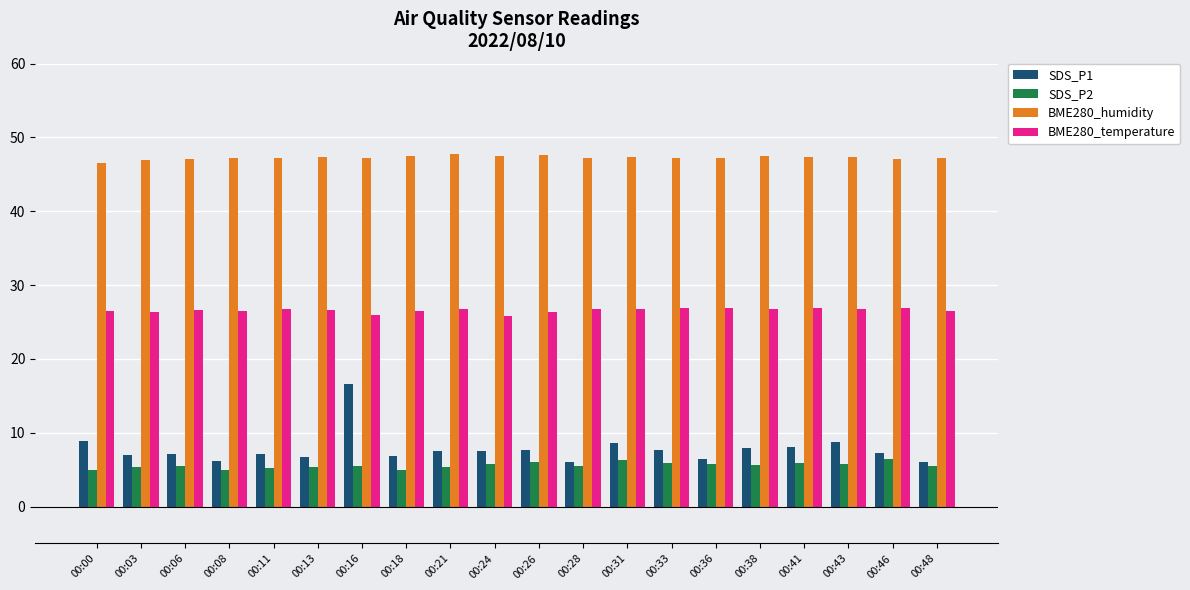

At how many categories does at least one series exceed 6?

20